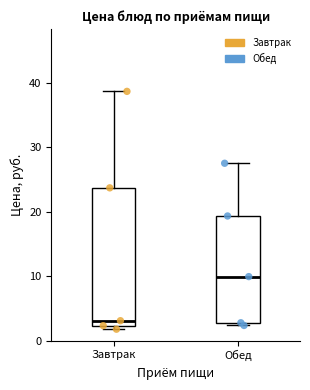

Which box's median line is the lowest?

Завтрак